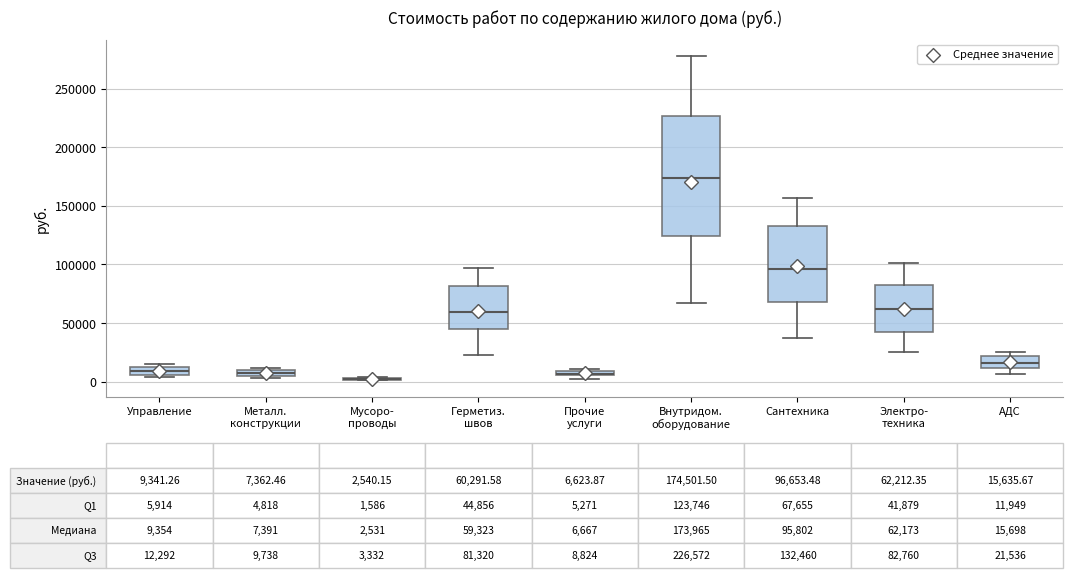

Comparing the boxes themselves (not the whiskers), which one is the tallest?

Внутридом. оборудование